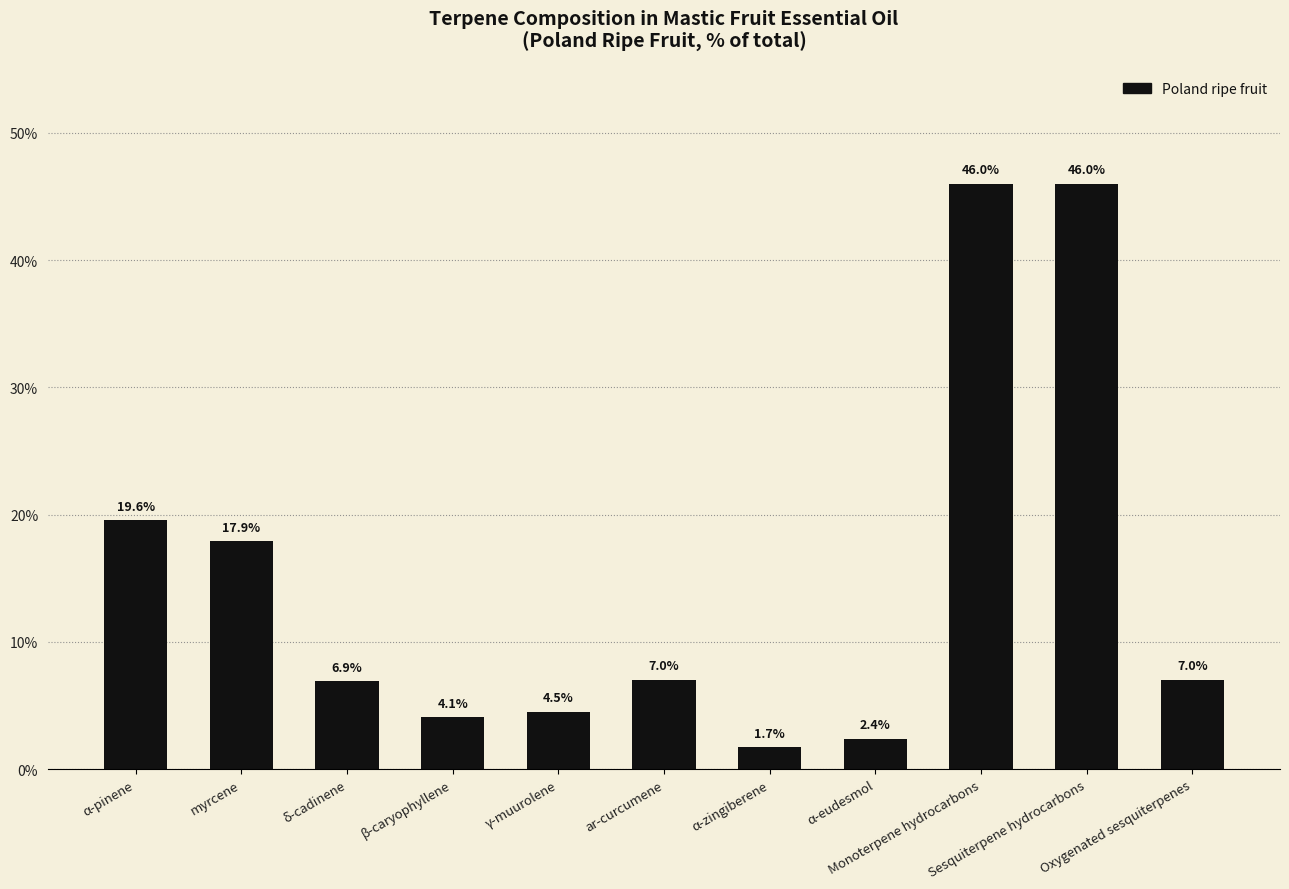

What is the minimum value shown in the chart?

1.7